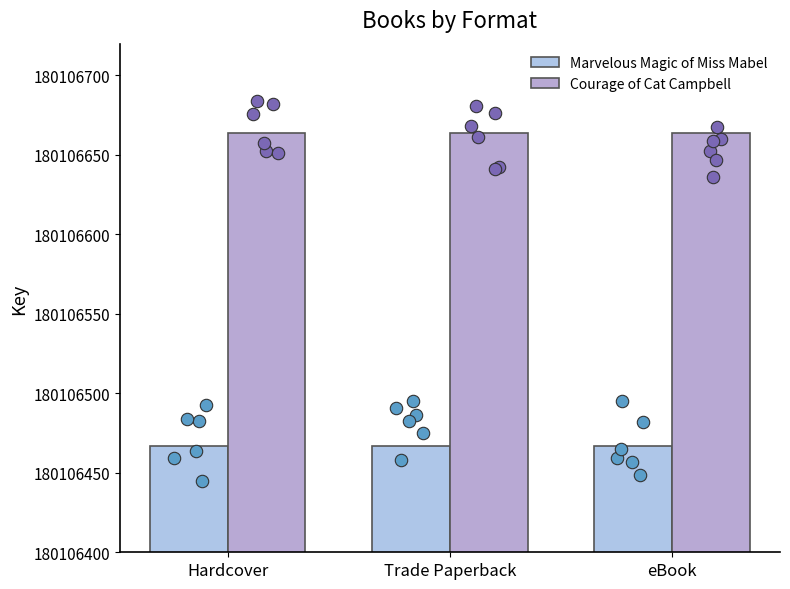

What are all the series names shown in the legend?

Marvelous Magic of Miss Mabel, Courage of Cat Campbell